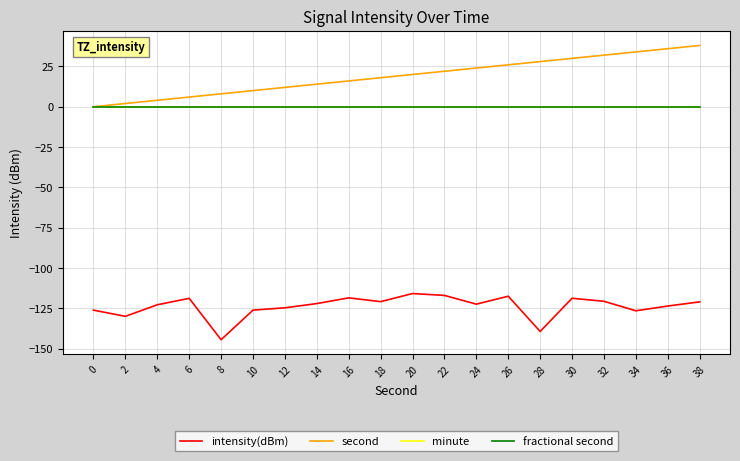

Is this an area chart (filled region under the line)?

No